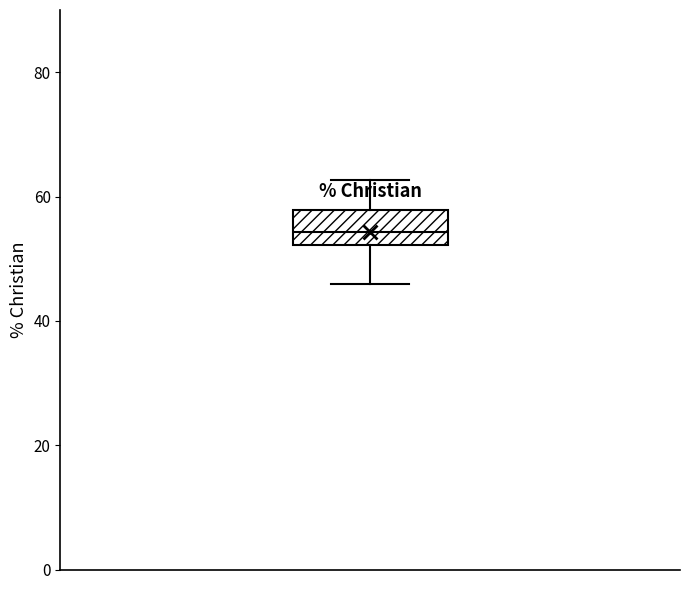

Transcribe this box plot: give where the median line is, the range the box spans, and where the two whiskers end, as read against the y-axis. The values are not printed on the chart, so give them approximately, as read against the axis.

median 54, box 52 to 58, whiskers 46 to 62